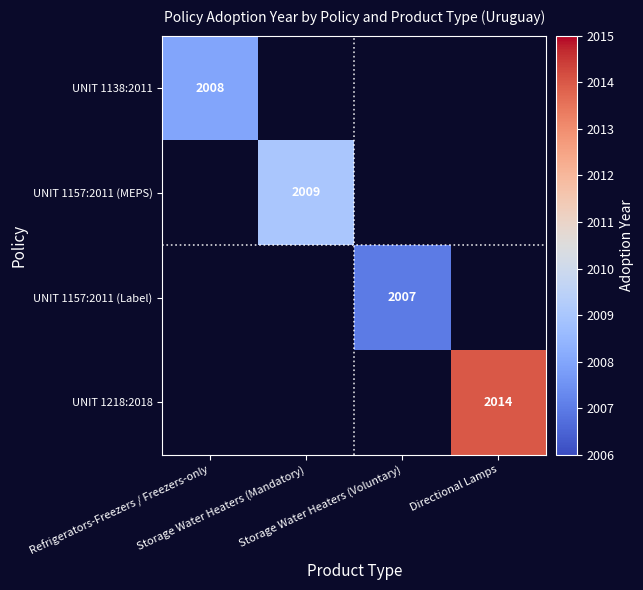

Is it true that UNIT 1157:2011 (MEPS) equals 2009.0 at Storage Water Heaters (Mandatory)?

True